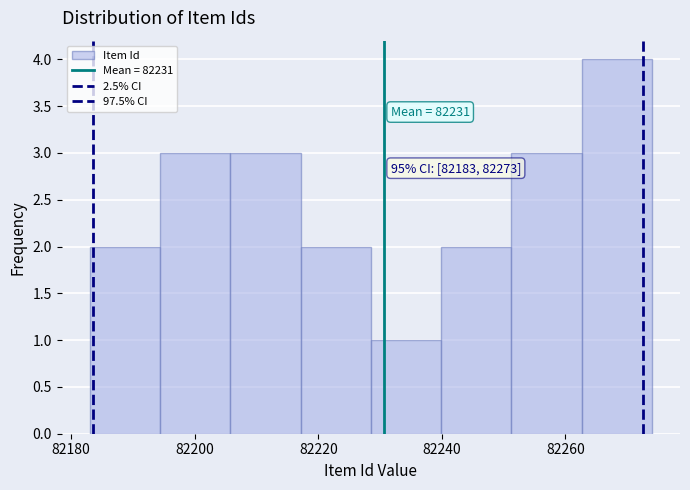

Over which range of the x-axis is the bar tallest?

82262 to 82274